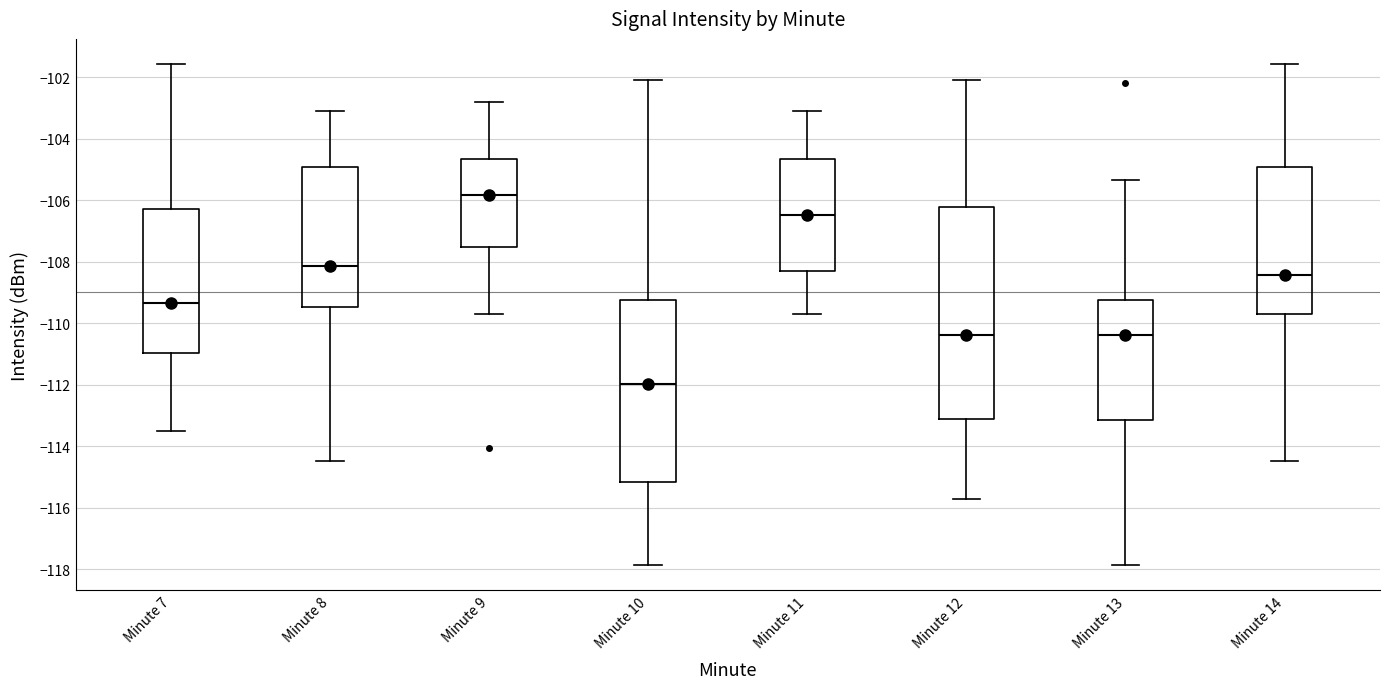

Where does the lower whisker of the box for Minute 12 end on the y-axis? The values are not printed on the chart, so give them approximately, as read against the axis.

-115.8